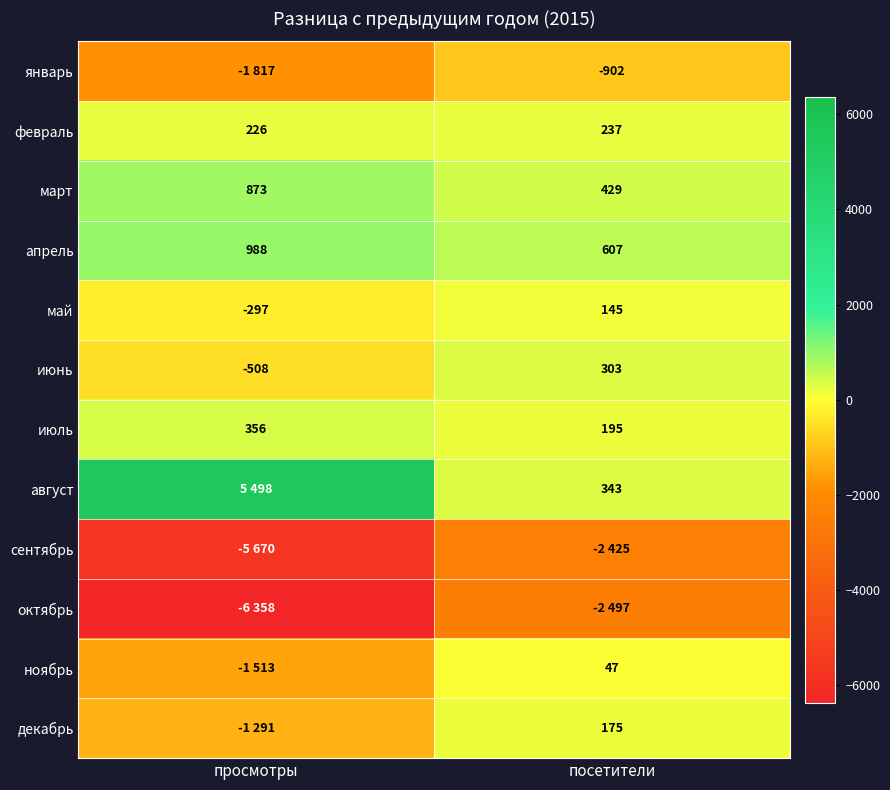

The август series shows 343 at посетители. True or false?

True